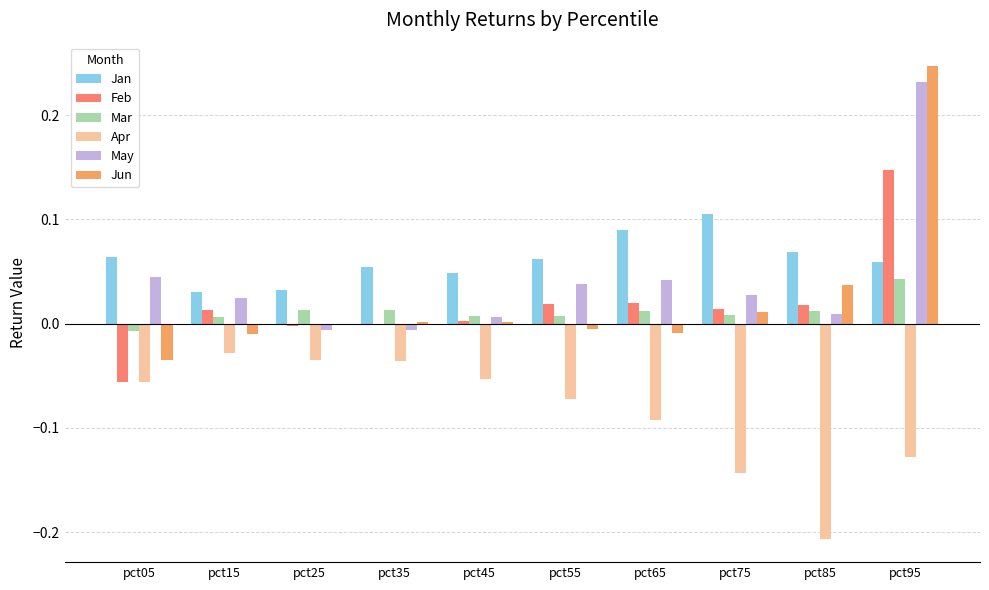

List the series in order of their peak value, highest first.

Jun, May, Feb, Jan, Mar, Apr